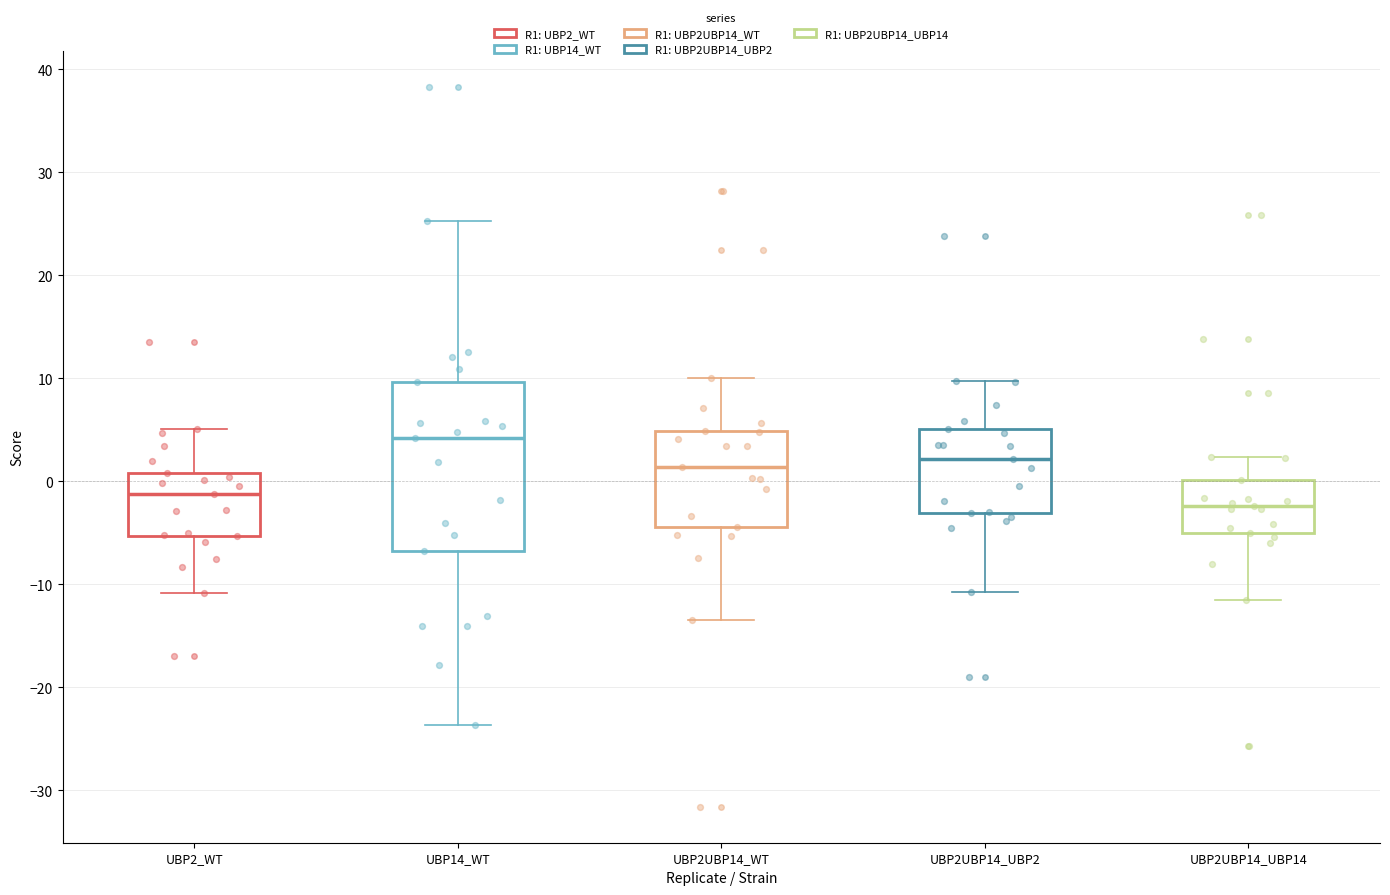

Reading left to right, read every box against the y-axis: the position of its median line, the range the box covers, and the ends of its whiskers. The values are not printed on the chart, so give them approximately, as read against the axis.

UBP2_WT: median -1, box -5 to 1, whiskers -11 to 5
UBP14_WT: median 4, box -7 to 10, whiskers -24 to 25
UBP2UBP14_WT: median 1, box -4 to 5, whiskers -13 to 10
UBP2UBP14_UBP2: median 2, box -3 to 5, whiskers -11 to 10
UBP2UBP14_UBP14: median -2, box -5 to 0, whiskers -11 to 2